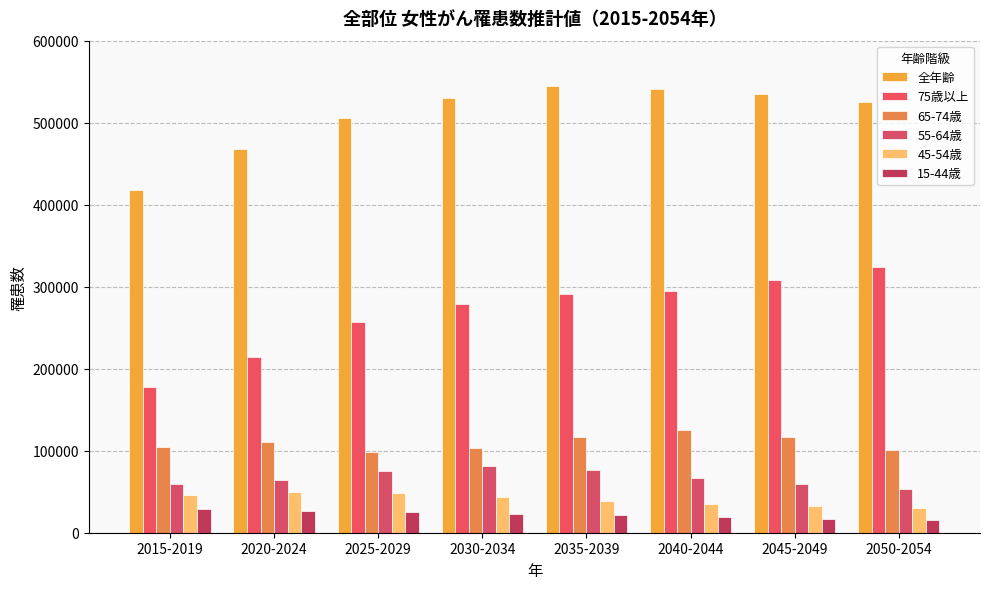

Does the chart contain stacked bars?

No